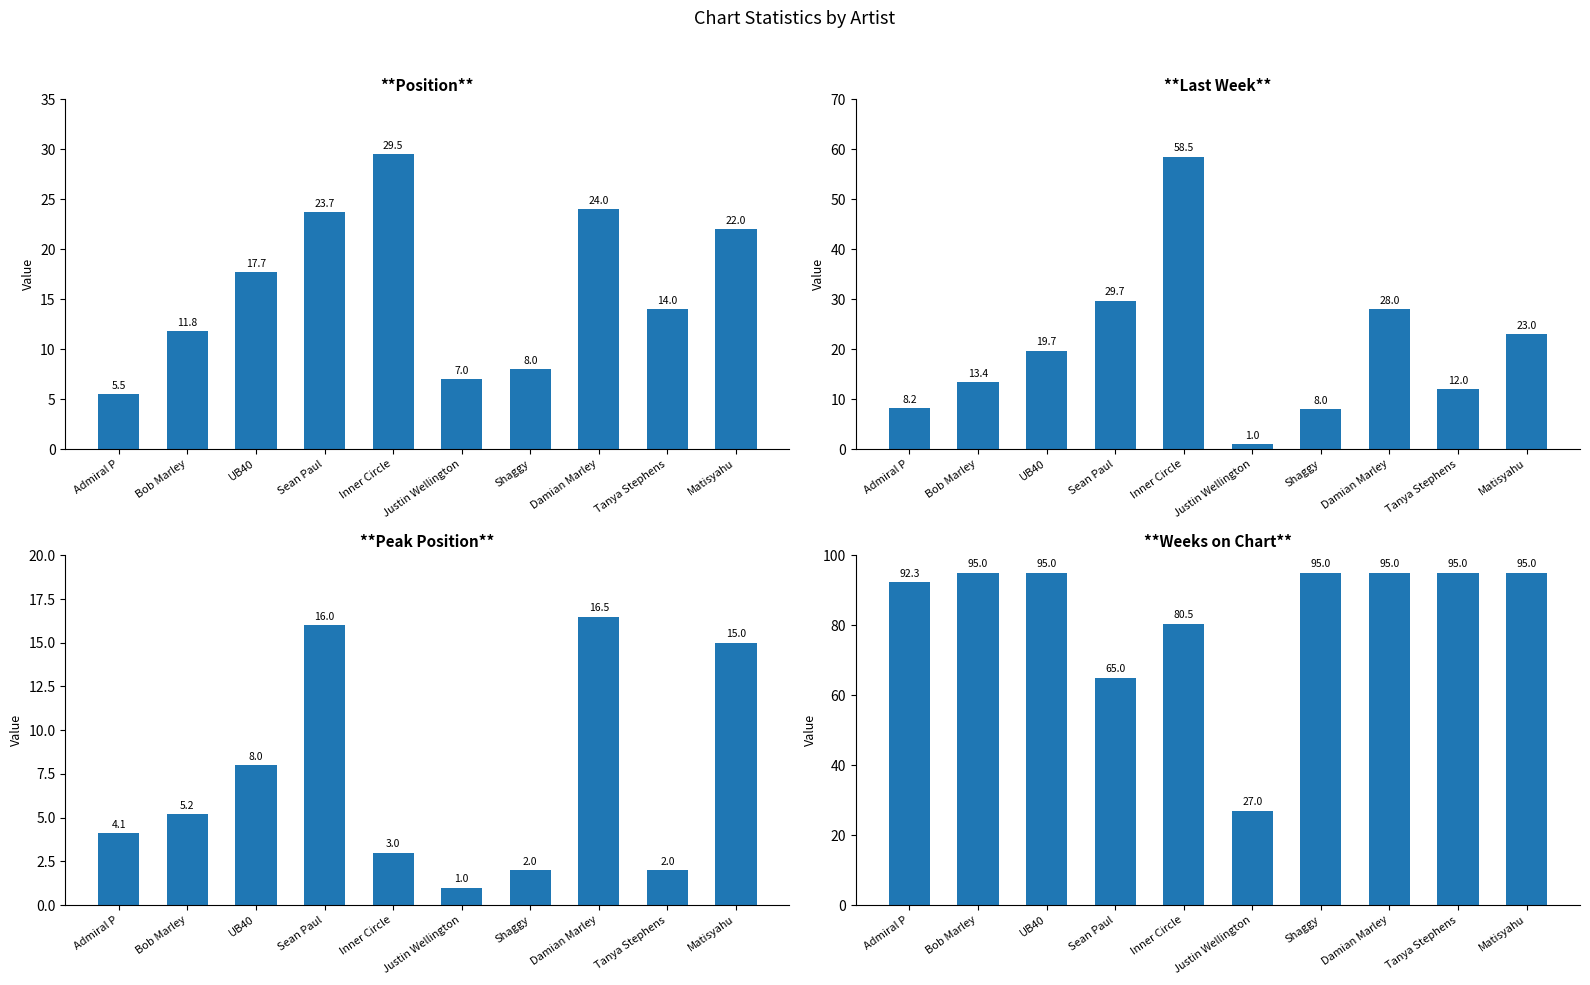

Where is Weeks on Chart nearest to the value 61?

Sean Paul